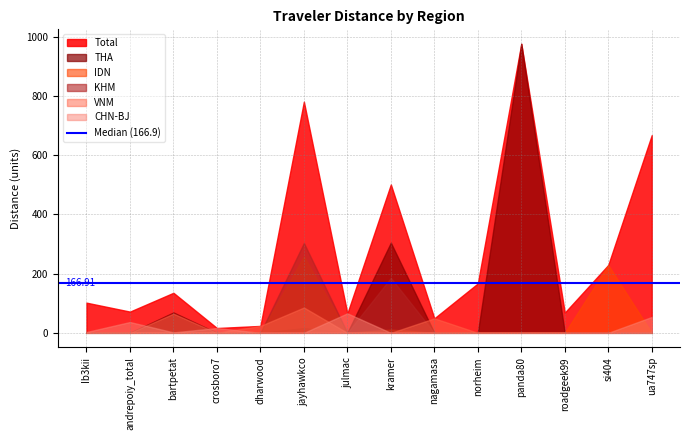

How many interior local peaks does the Total series have?

4